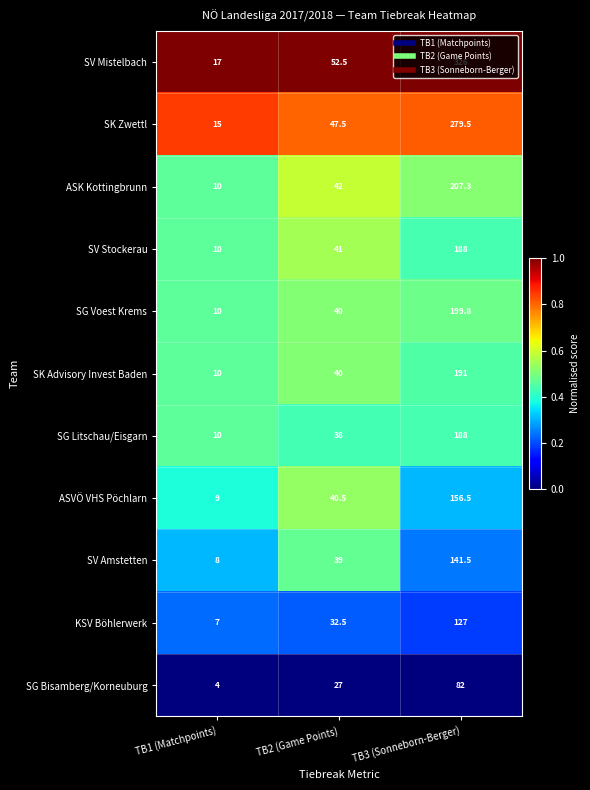

Which series changed the most between TB2 (Game Points) and TB3 (Sonneborn-Berger)?

SV Mistelbach